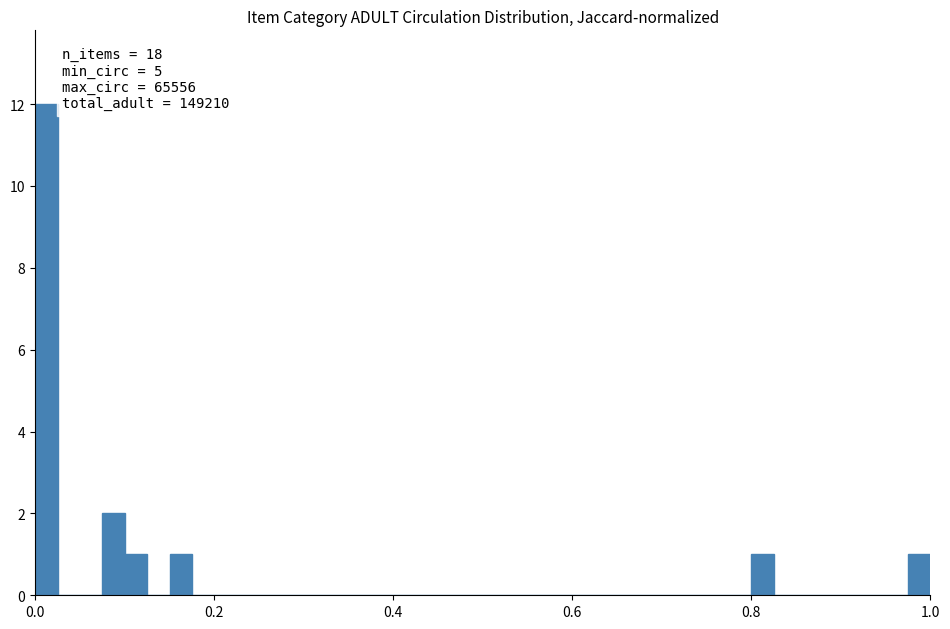

Around what value on the x-axis is the tallest bar? Give the approximate position of its centre, as read against the axis.

0.02